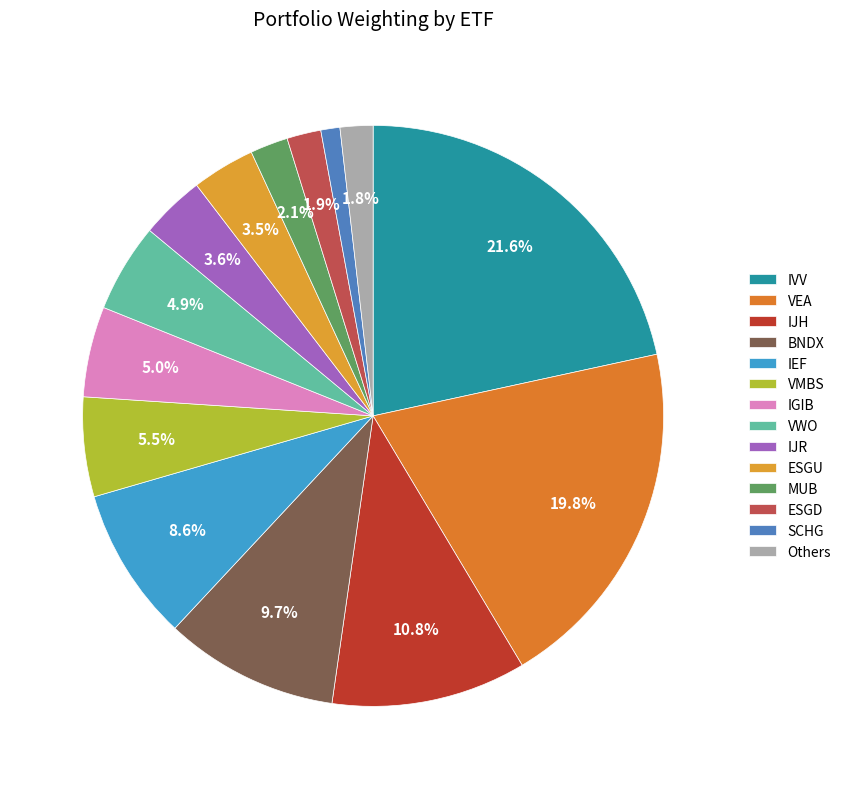

To the nearest percent, what is the combined percentage of IGIB and IEF?

14%